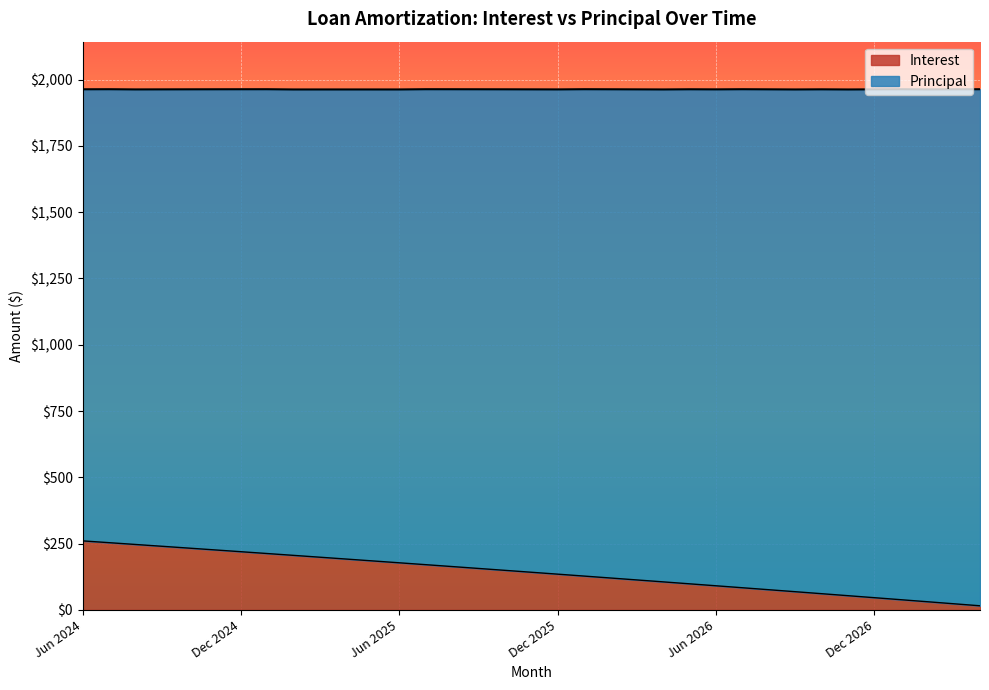

What is the difference between the maximum and minimum values?

244.8